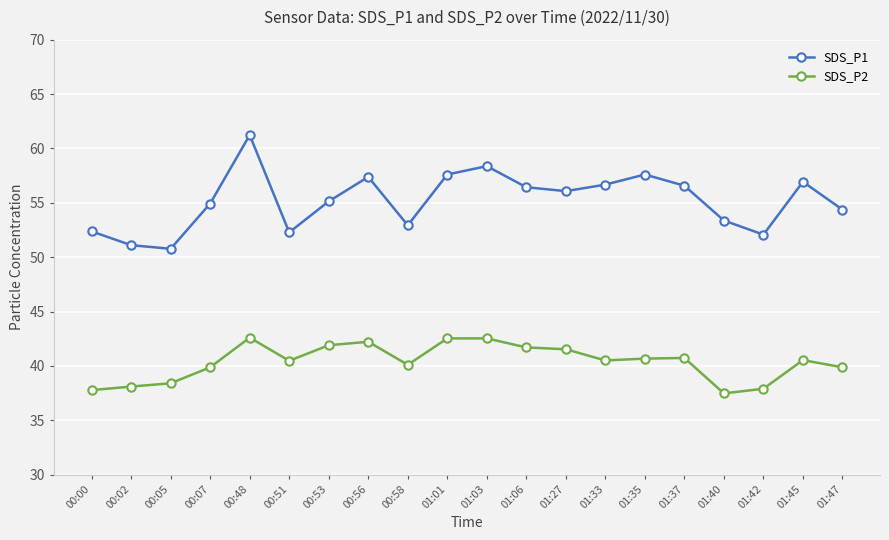

Is it true that SDS_P2 equals 53.6 at 00:58?

False